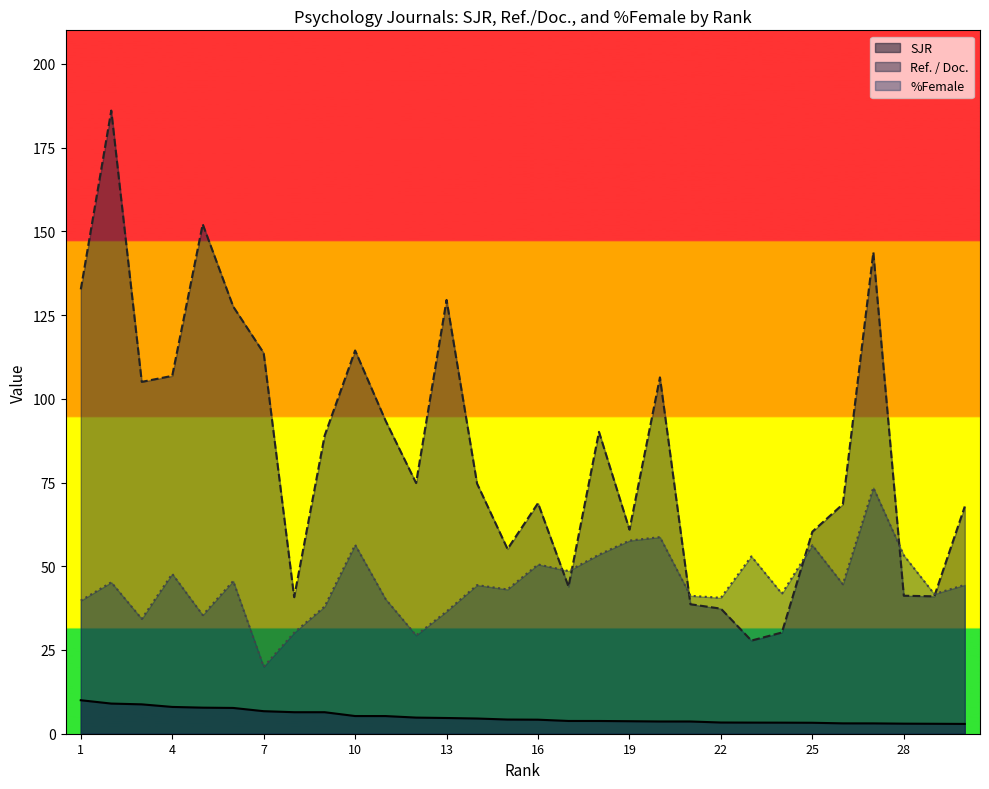

True or false: %Female has more than 2 interior local peaks.

True